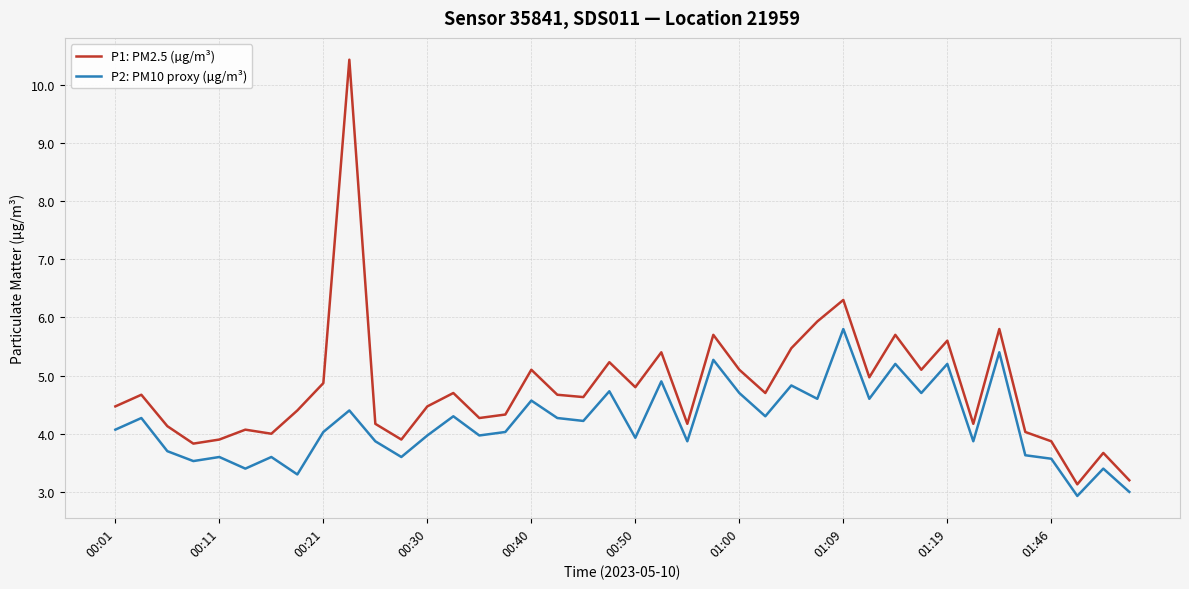

Reading left to right, transcribe all the data shown in this chart.

P1: PM2.5 (µg/m³): 4.5	4.7	4.1	3.8	3.9	4.1	4.0	4.4	4.9	10.4	4.2	3.9	4.5	4.7	4.3	4.3	5.1	4.7	4.6	5.2	4.8	5.4	4.2	5.7	5.1	4.7	5.5	5.9	6.3	5.0	5.7	5.1	5.6	4.2	5.8	4.0	3.9	3.1	3.7	3.2
P2: PM10 proxy (µg/m³): 4.1	4.3	3.7	3.5	3.6	3.4	3.6	3.3	4.0	4.4	3.9	3.6	4.0	4.3	4.0	4.0	4.6	4.3	4.2	4.7	3.9	4.9	3.9	5.3	4.7	4.3	4.8	4.6	5.8	4.6	5.2	4.7	5.2	3.9	5.4	3.6	3.6	2.9	3.4	3.0